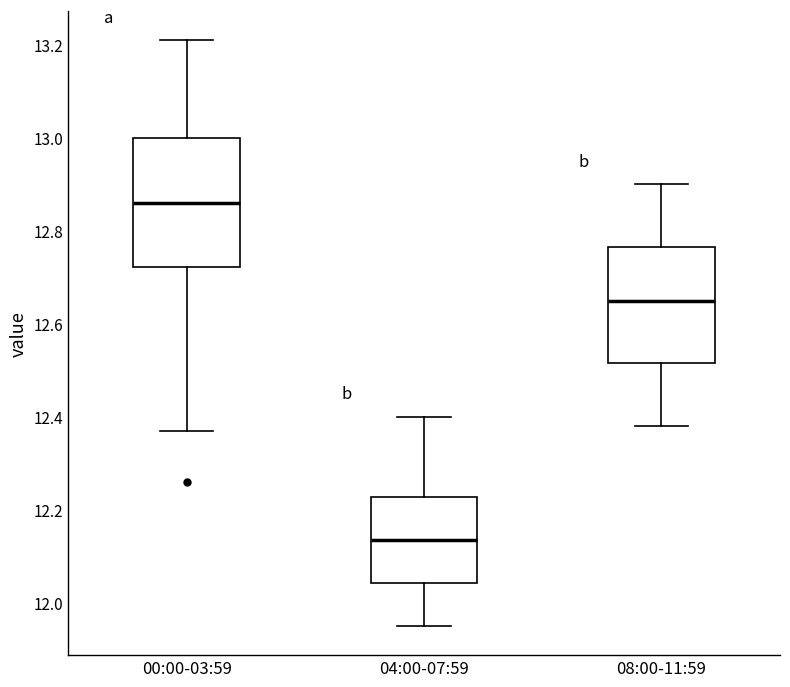

Which box is the tallest, from its lower edge to its upper edge?

00:00-03:59